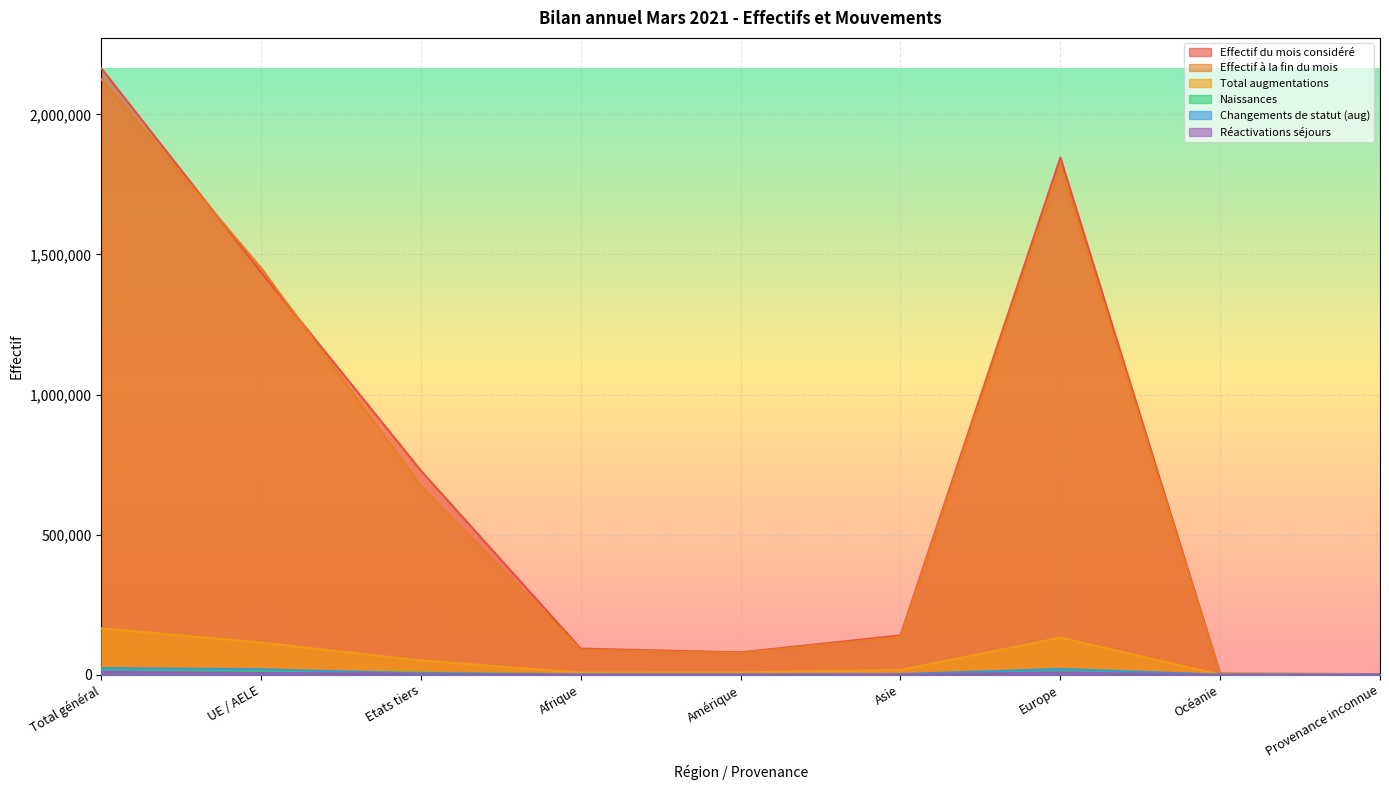

What position from the left is Etats tiers?

3